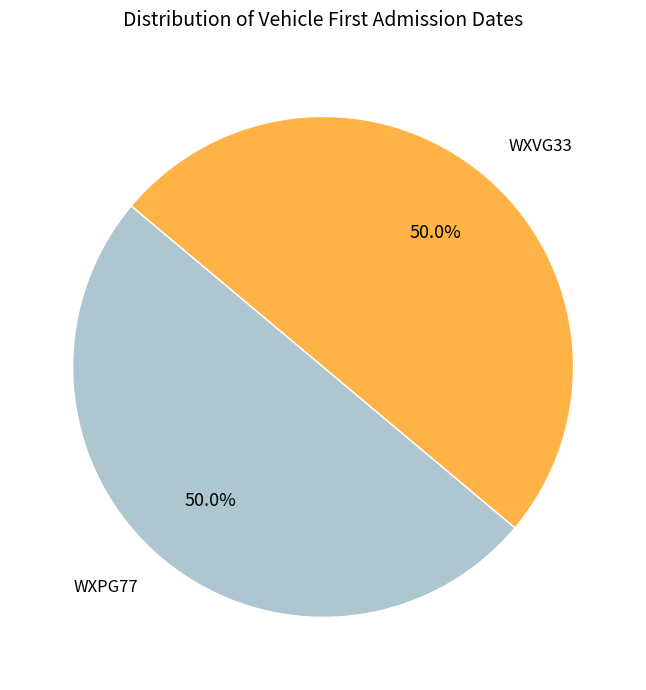

Combined, do WXVG33 and WXPG77 account for over 50%?

Yes